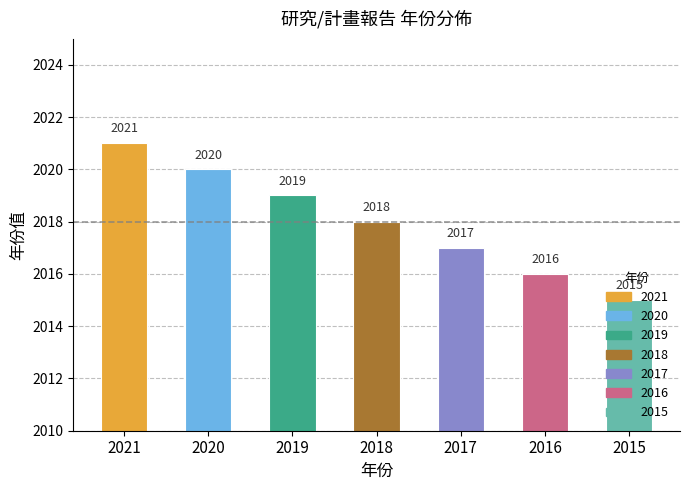

True or false: the data shows 1202 at 2020.

False